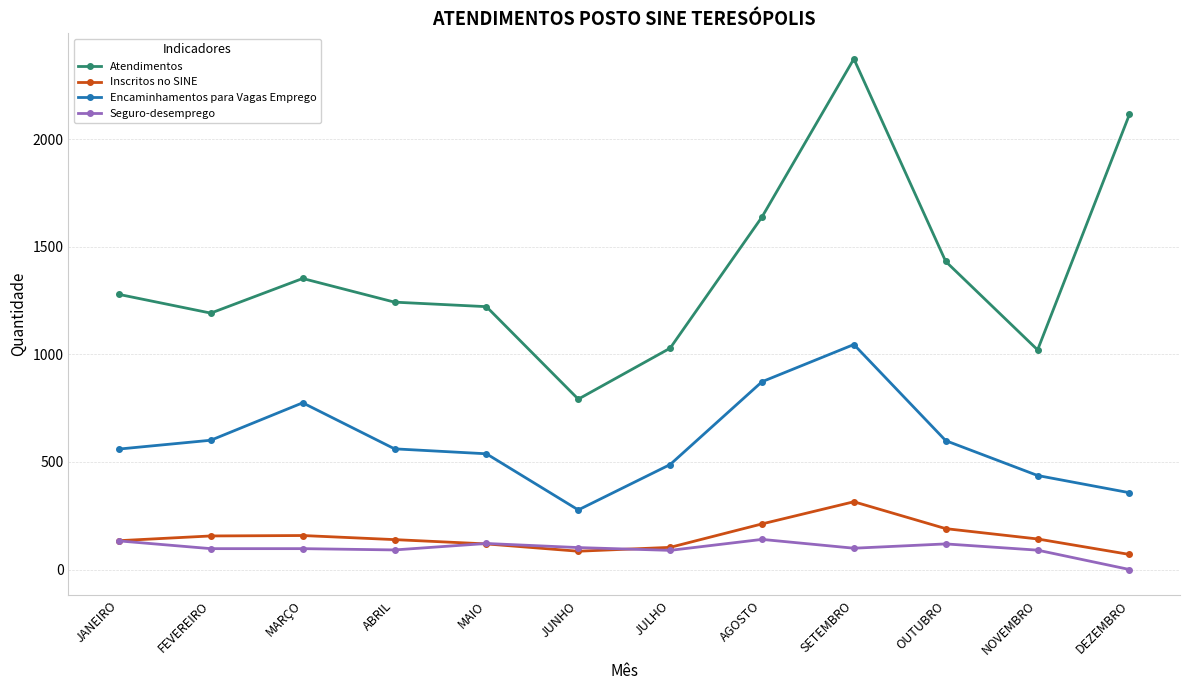

What is the label of the 2nd point from the right?

NOVEMBRO